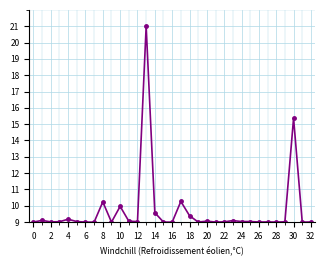

What is the average value?

9.7